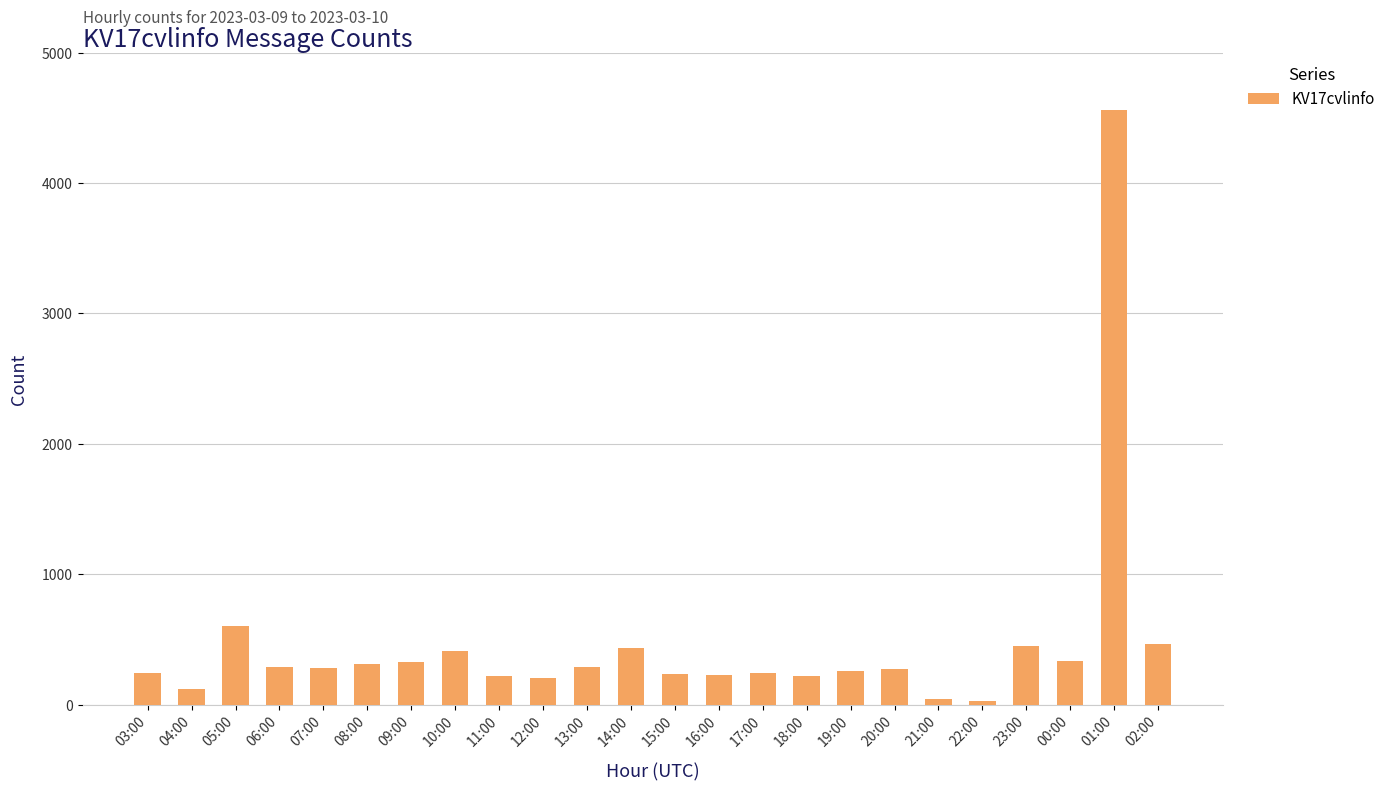

How many categories are shown in the chart?

24